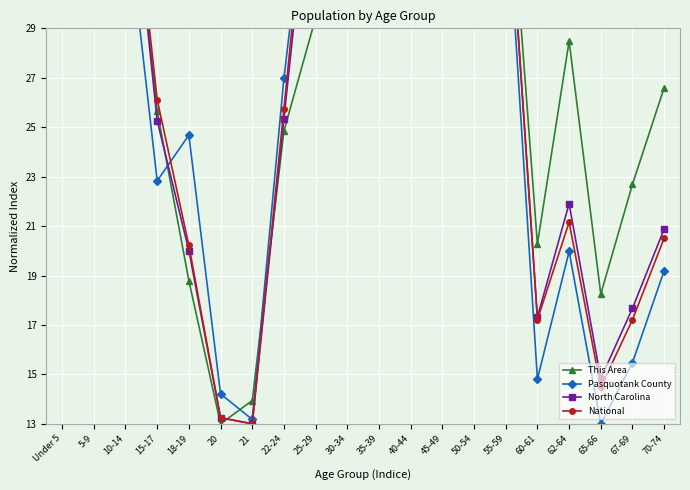

What is the label of the 2nd point from the left?

5-9